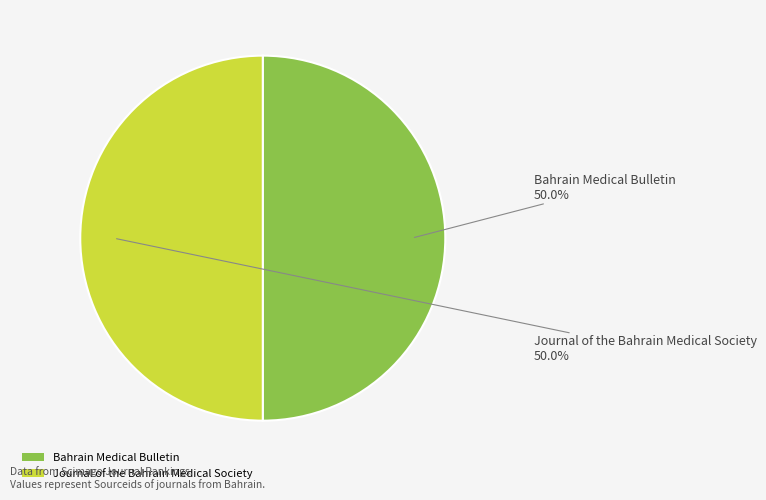

Approximately how many times larger is the value at Journal of the Bahrain Medical Society compared to Bahrain Medical Bulletin?

1.0